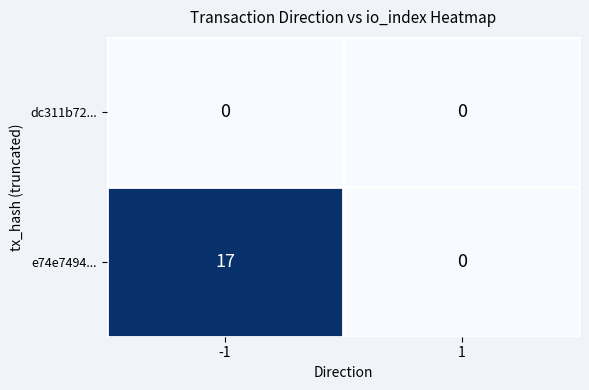

List the series in order of their overall mean, lowest first.

dc311b72..., e74e7494...